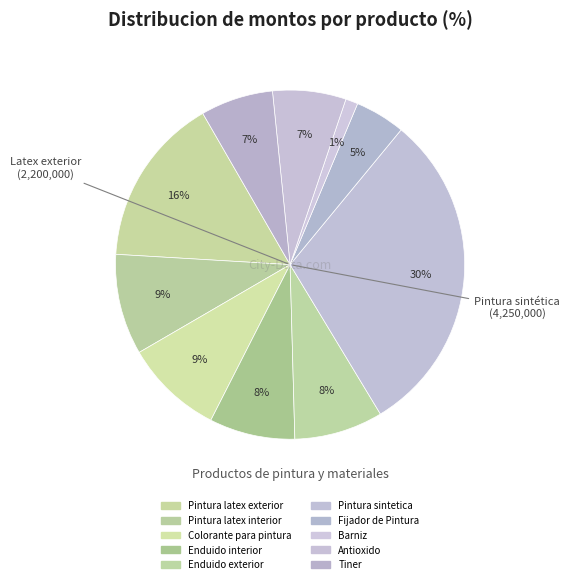

Is it true that Pintura latex interior is 9% of the pie?

True